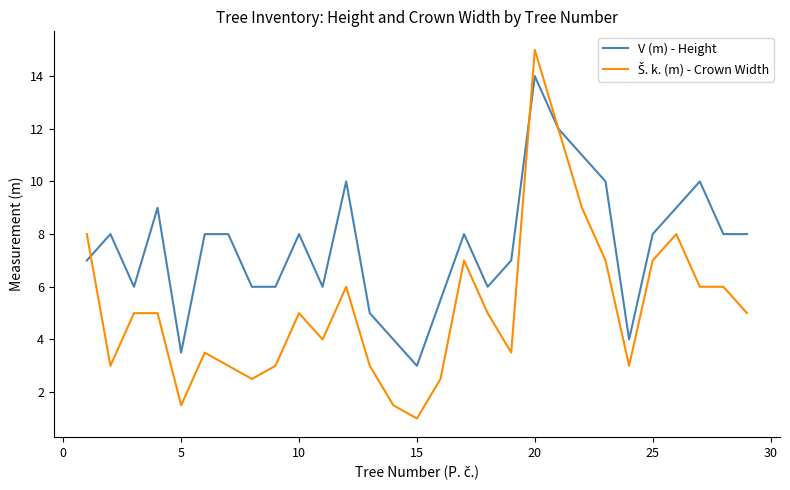

Which series has the largest total across all categories?

V (m) - Height